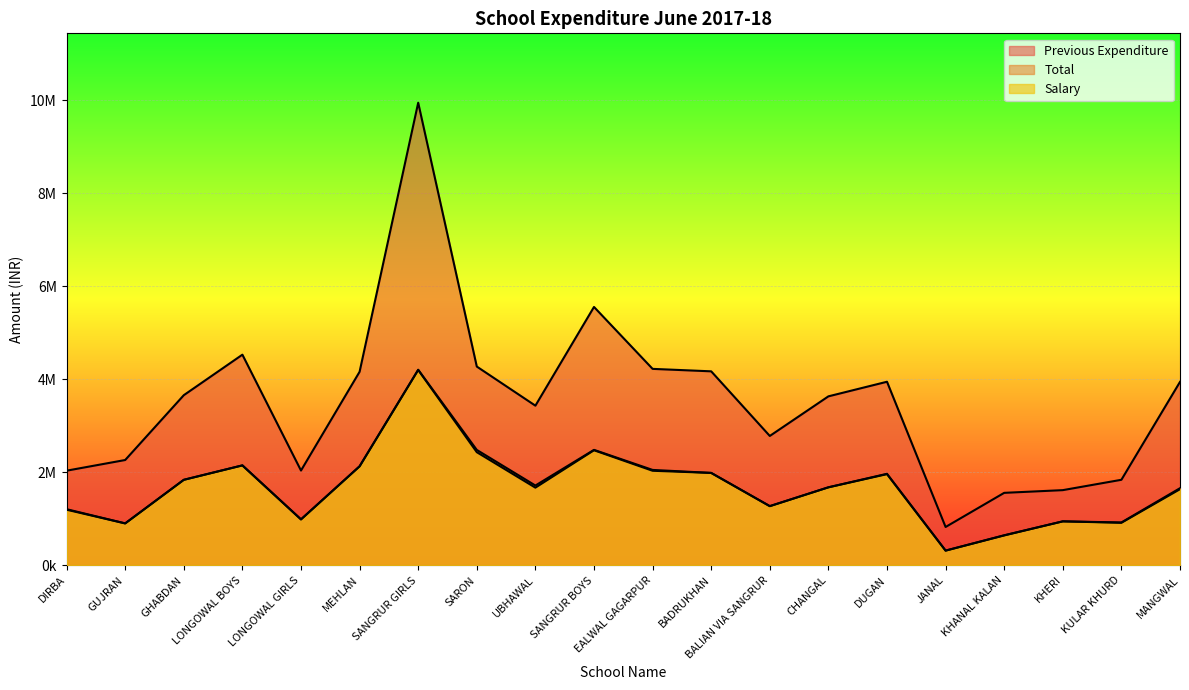

How many values in the Total series exceed 1715097?

9